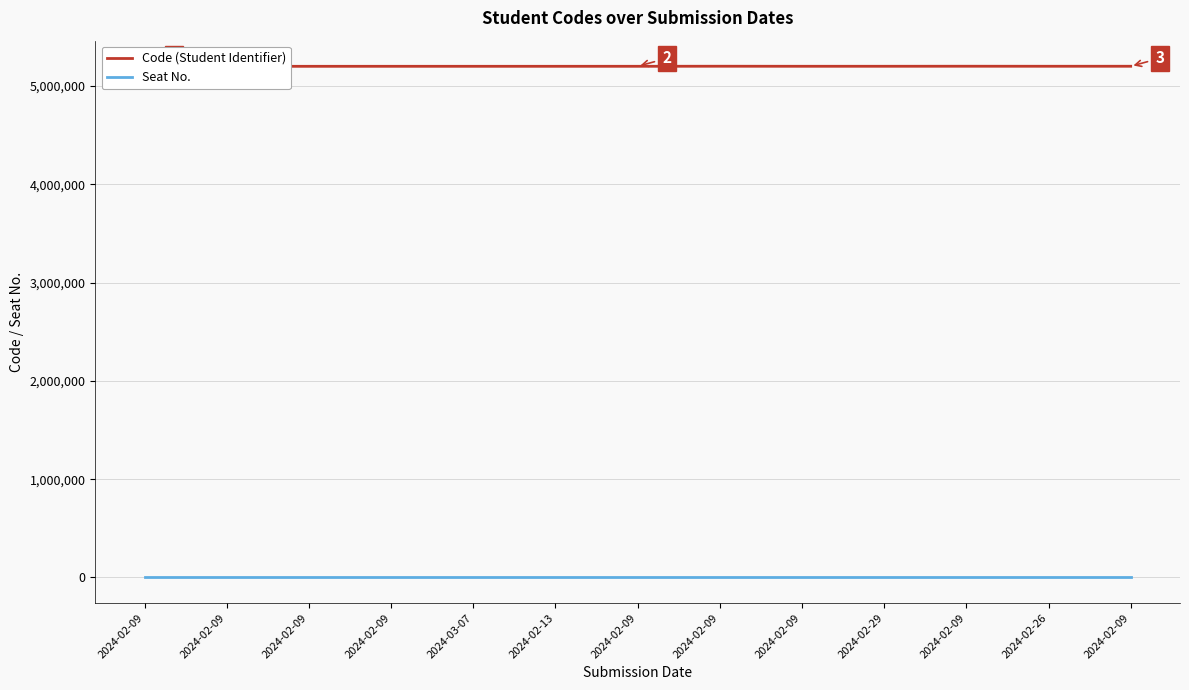

At how many categories does at least one series exceed 940793?

13